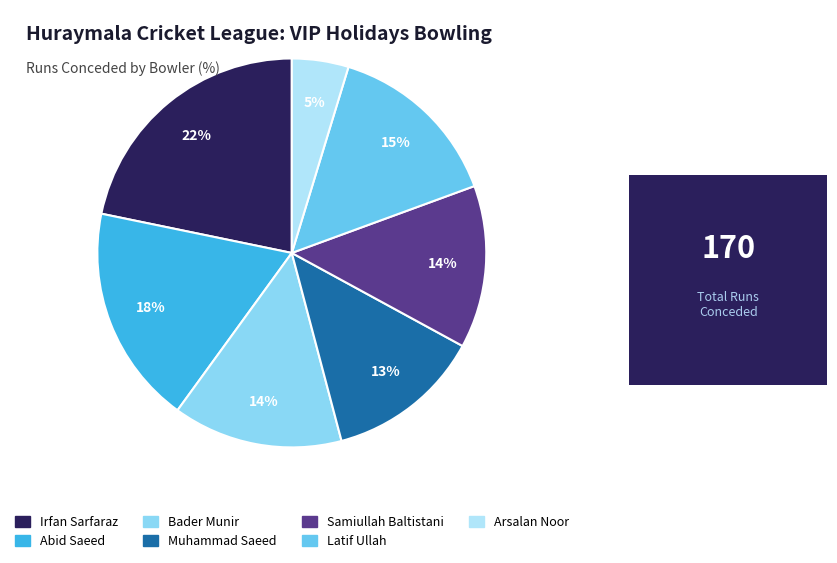

Does any single category account for the majority?

No